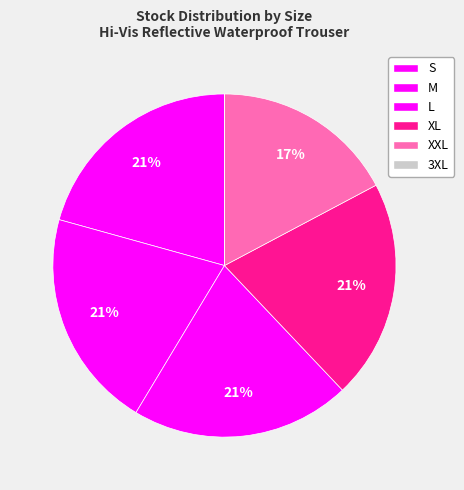

Which has a higher value, XL or XXL?

XL